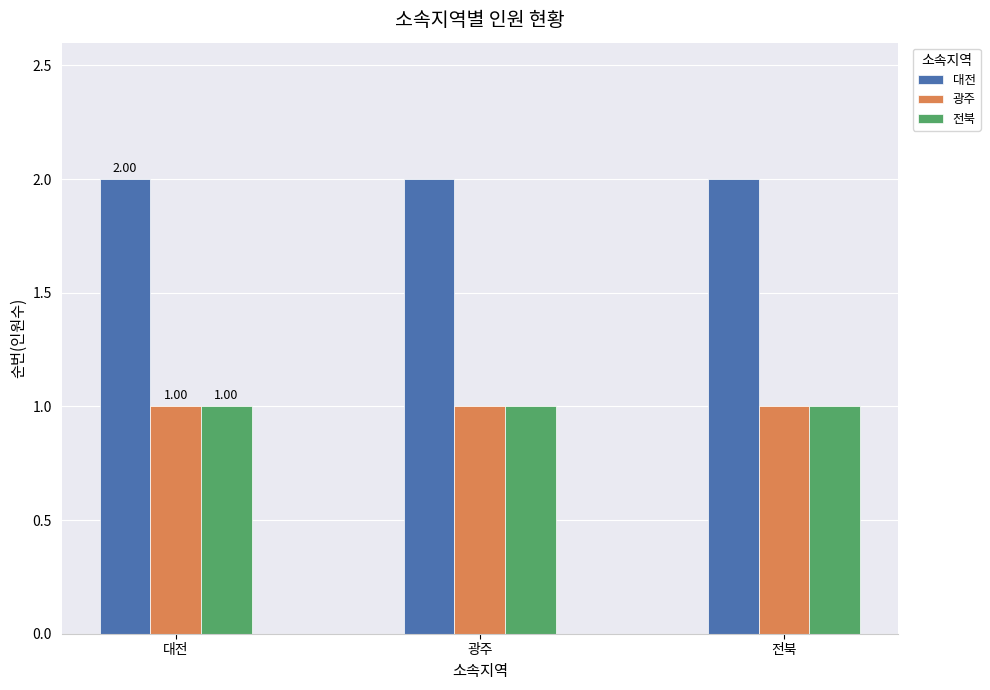

What is the sum of all 광주 values?

3